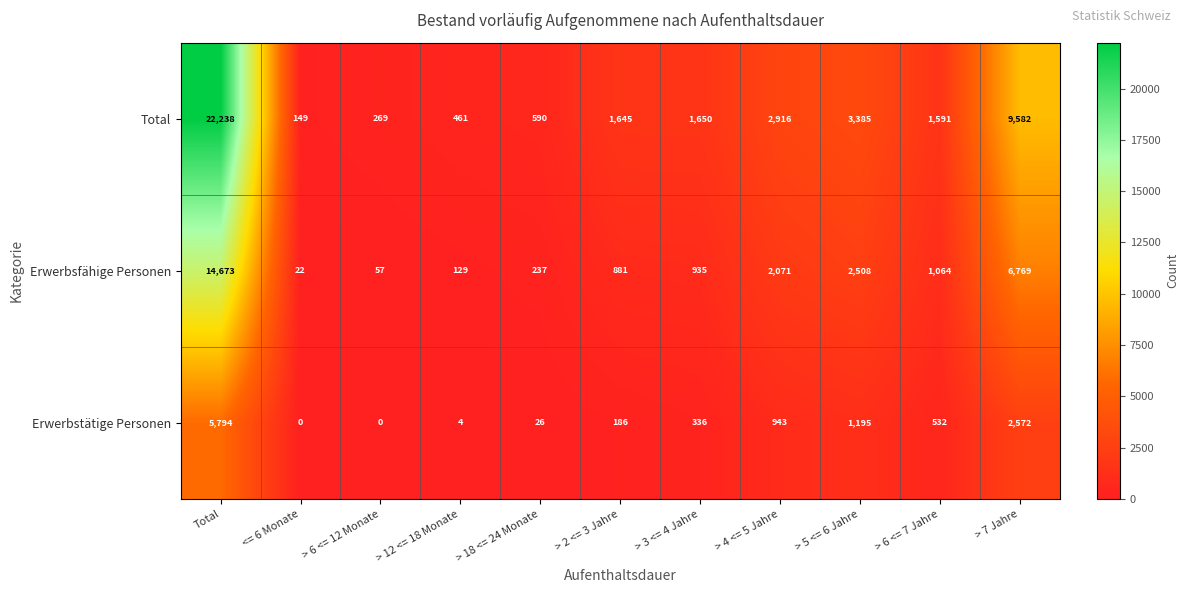

Which series has the largest total across all categories?

Total